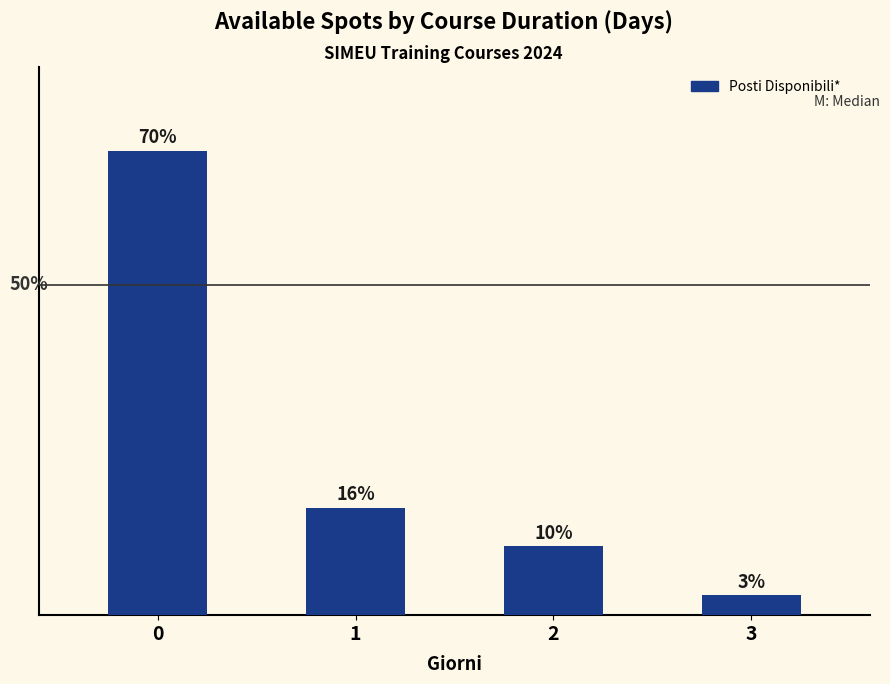

How many bars are there in total?

4